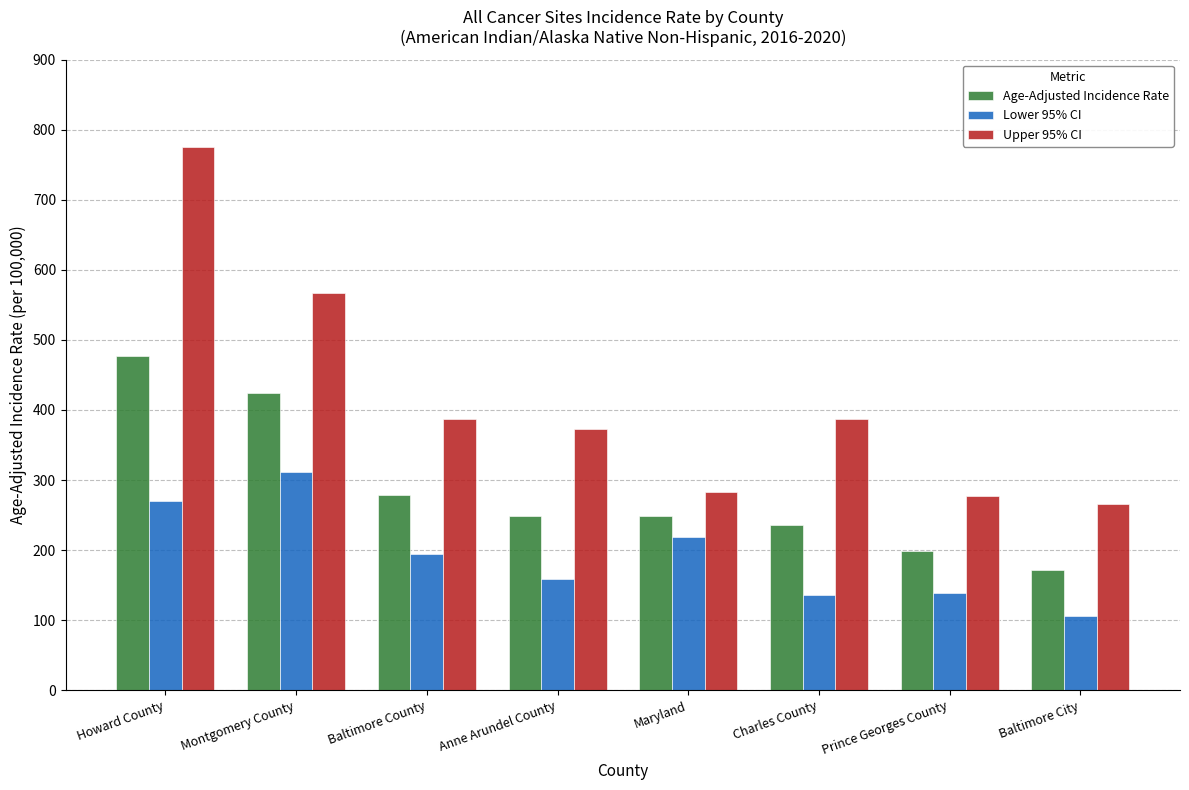

Count the number of categories in the chart.

8